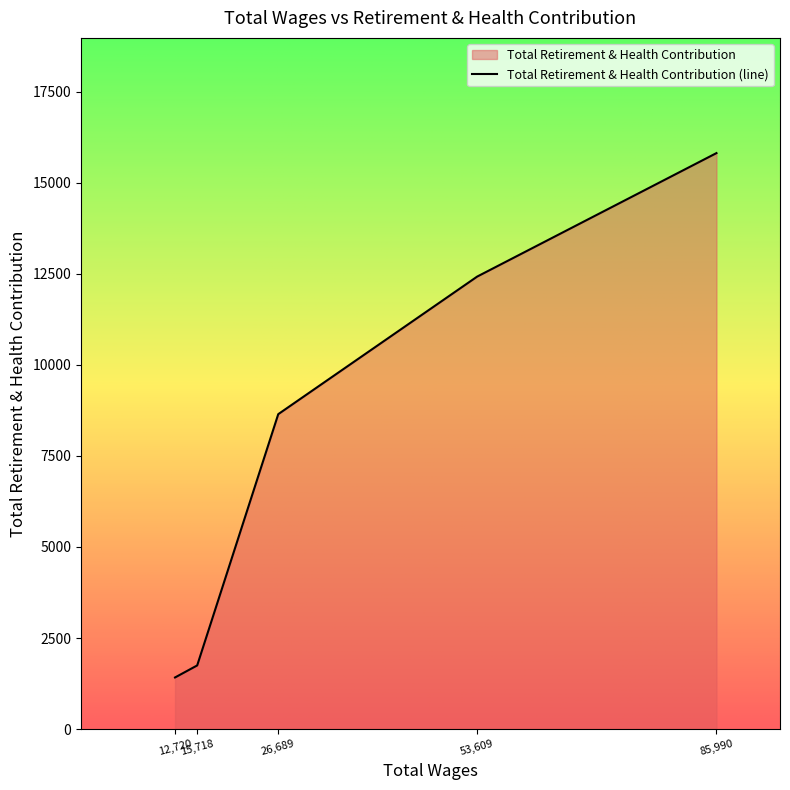

What is the sum of all values?

40047